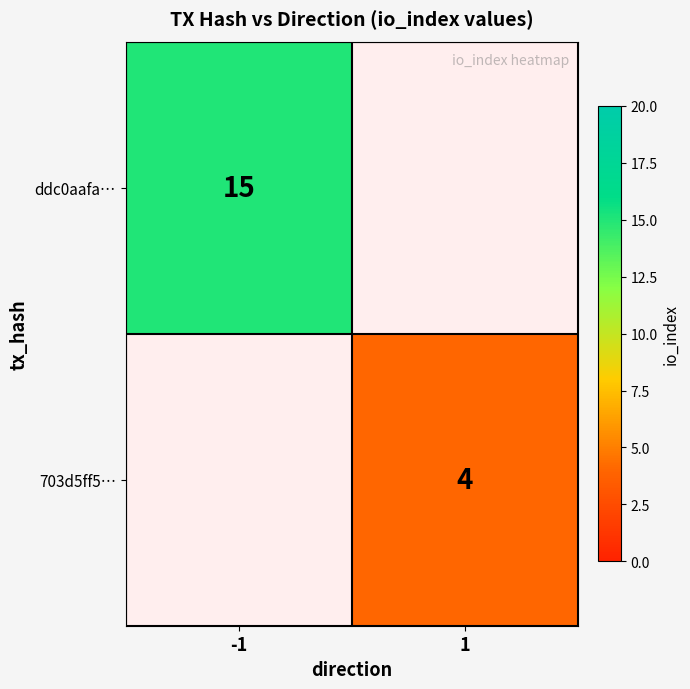

The ddc0aafa… series shows 15 at -1. True or false?

True